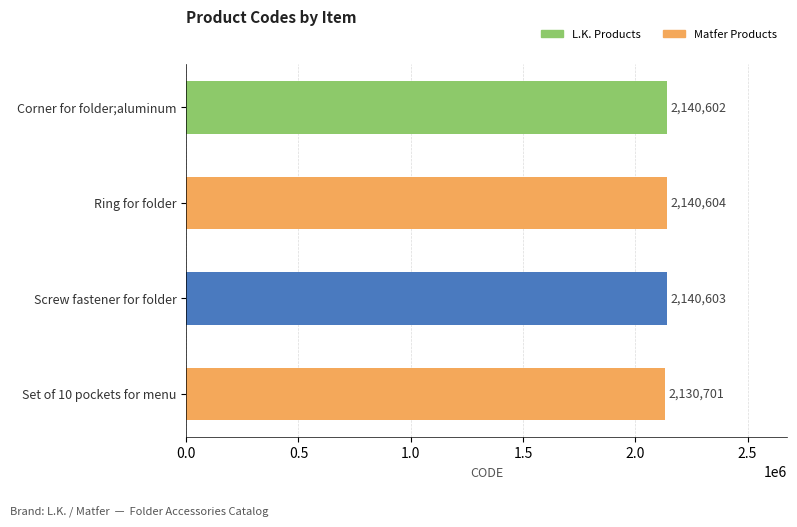

Reading top to bottom, what are all the values shown in this chart?

Corner for folder;aluminum=2140602	Ring for folder=2140604	Screw fastener for folder=2140603	Set of 10 pockets for menu=2130701